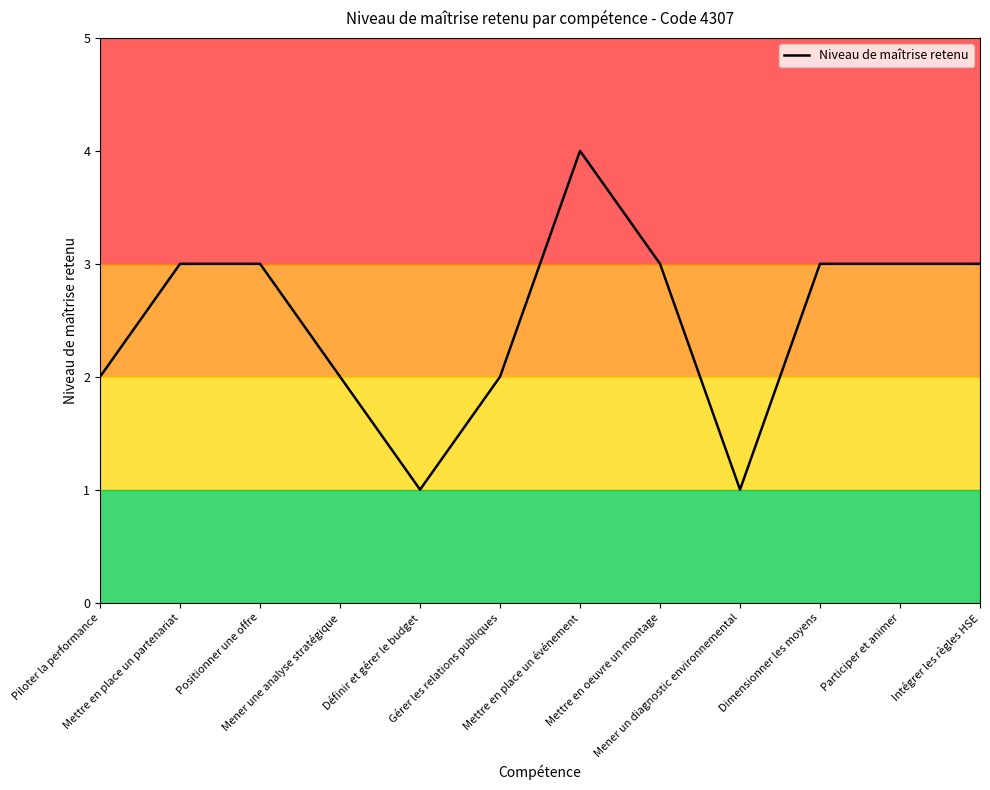

What is the difference between the maximum and minimum values?

3